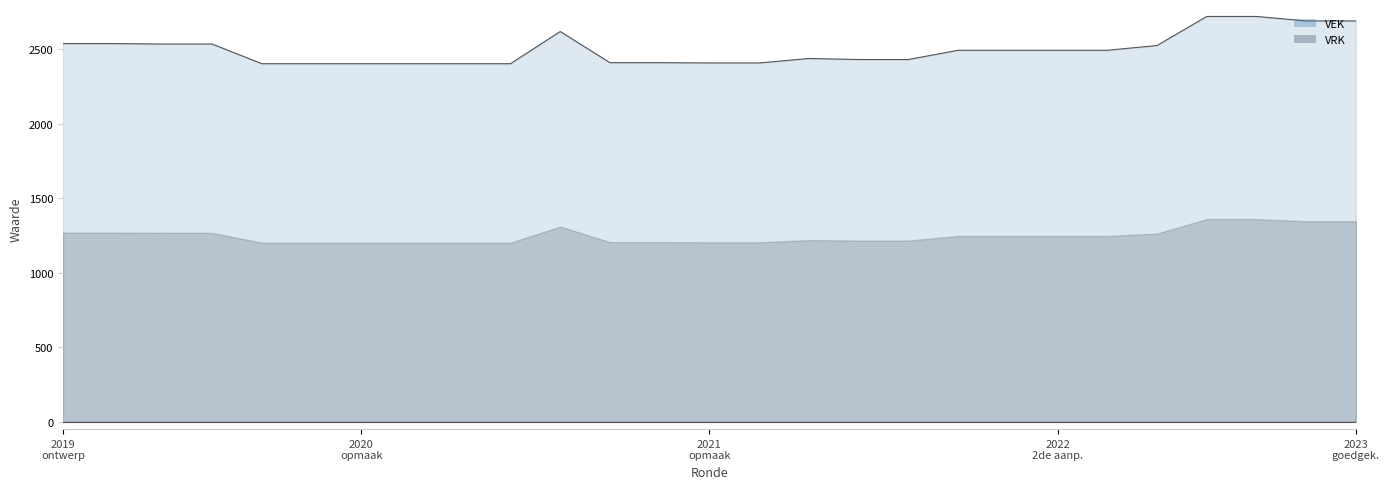

What is the difference between the maximum and minimum values in the VEK series?

317.0